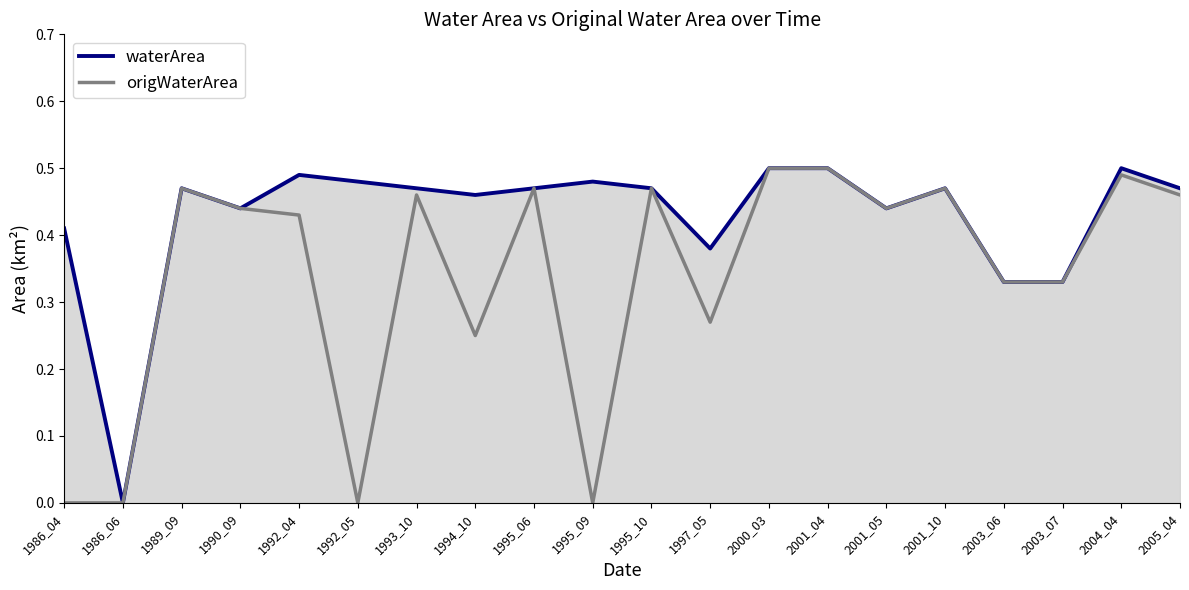

Does the chart display data point markers on the line(s)?

No